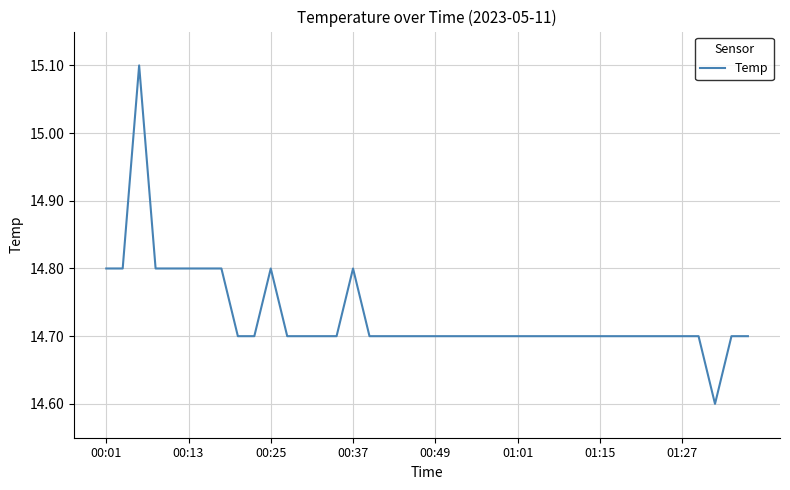

What is the difference between the maximum and minimum values?

0.5